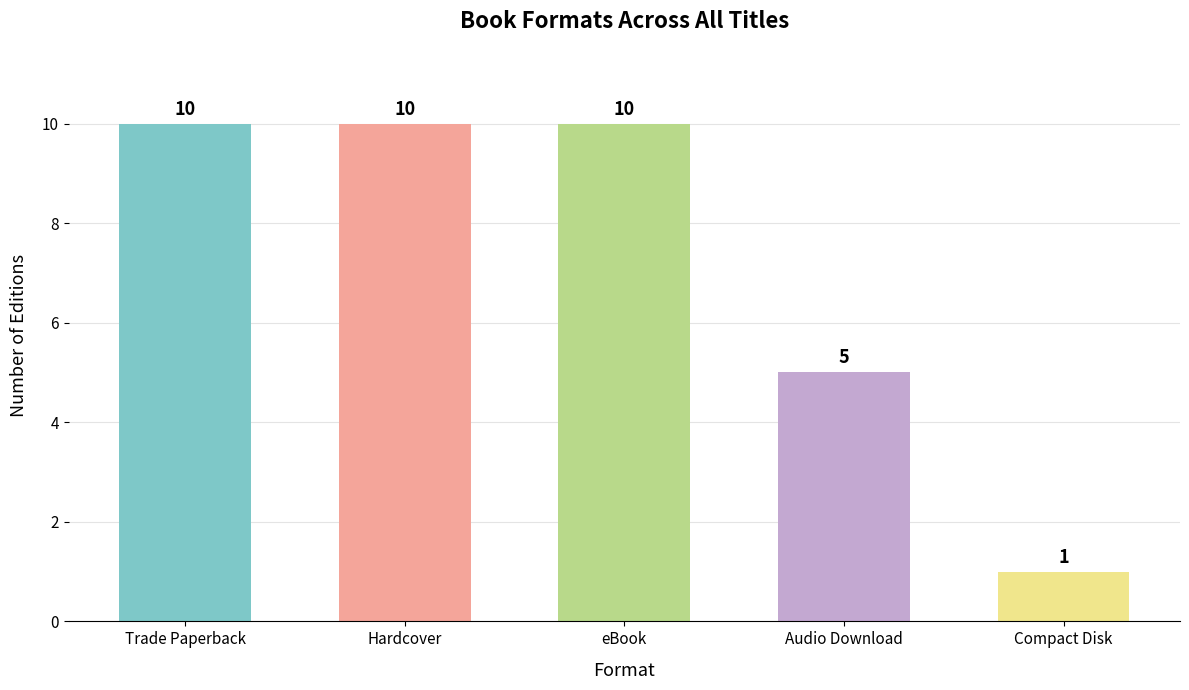

What is the sum of all values?

36